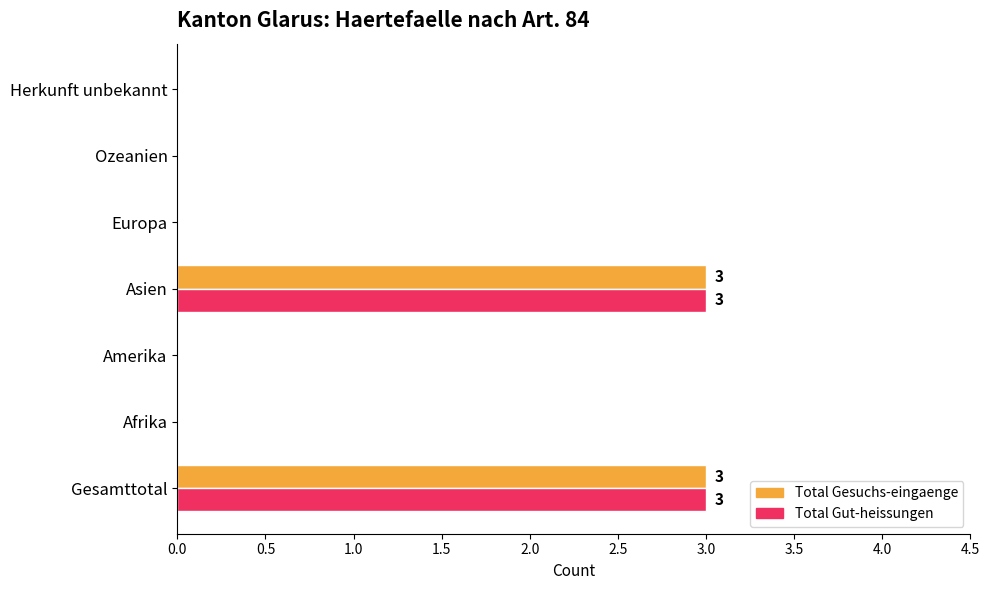

Is it true that Total Gesuchs-eingaenge equals 0 at Herkunft unbekannt?

True